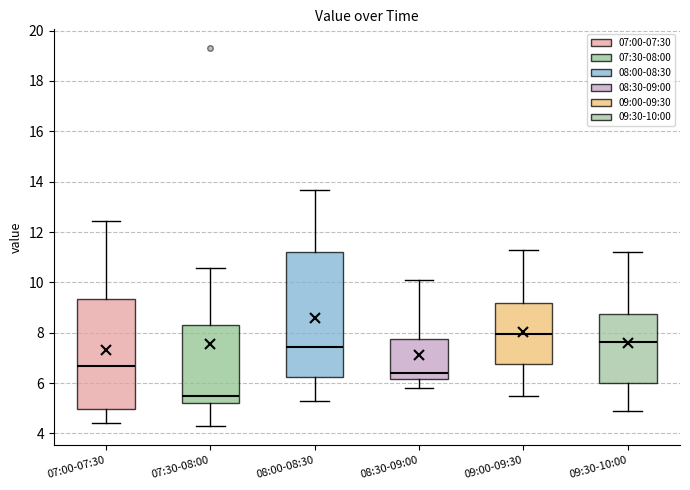

Which box has the highest median line?

09:00-09:30